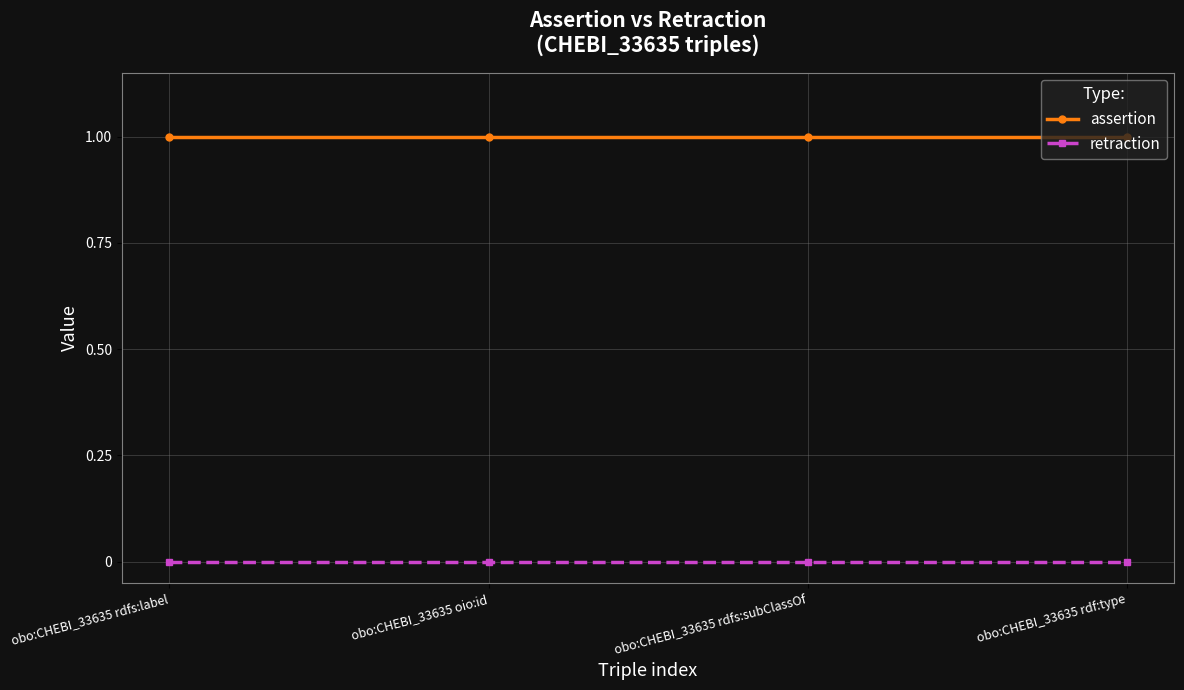

True or false: retraction and assertion intersect in this chart.

False